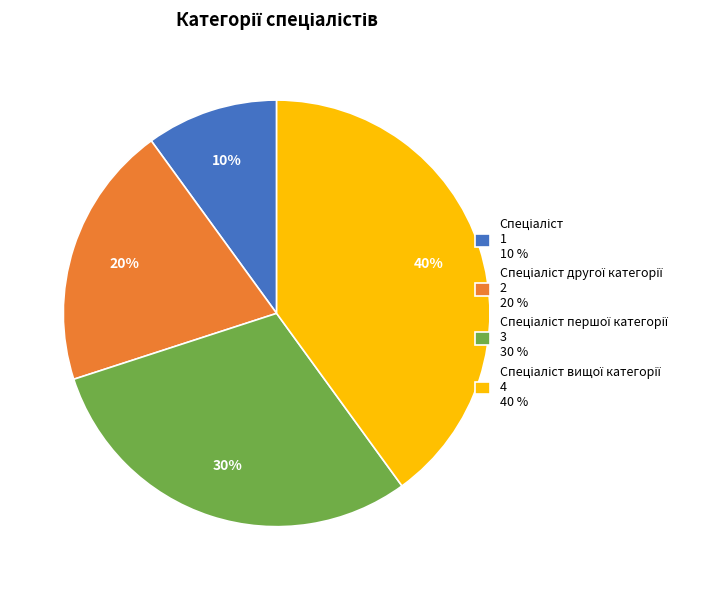

Is there a majority slice in this chart?

No